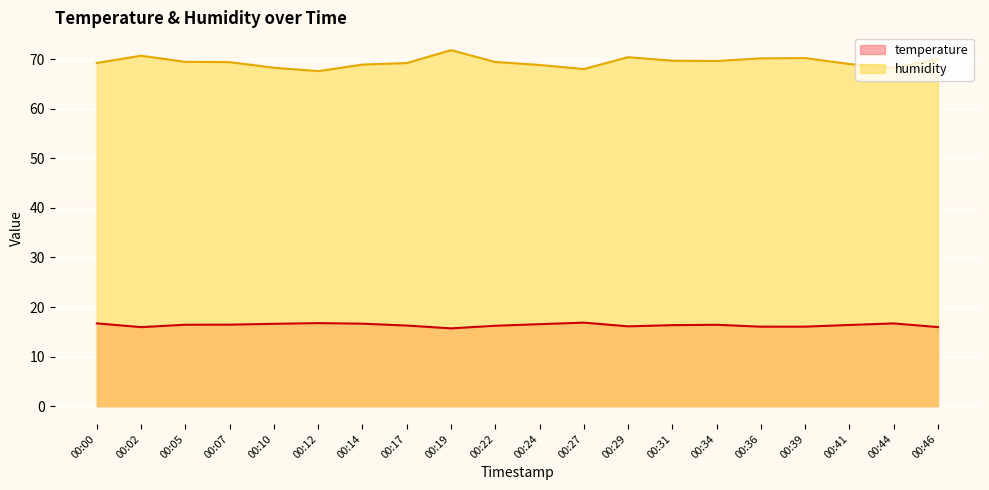

Read the temperature value at 00:34.

16.4